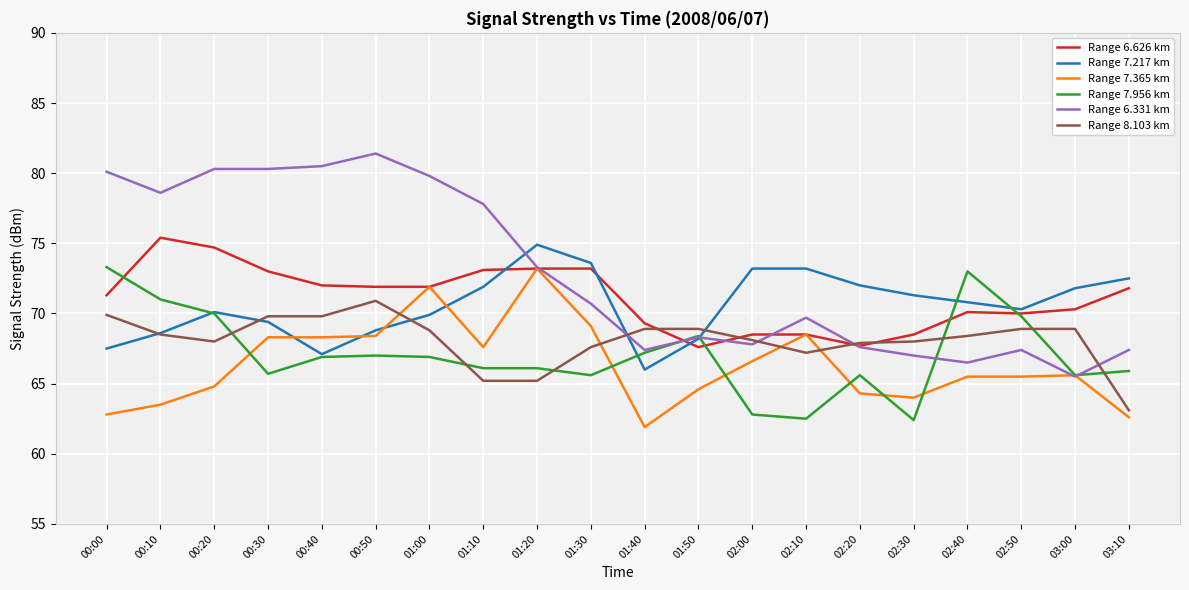

What is the difference between the maximum and minimum values in the Range 7.365 km series?

11.3